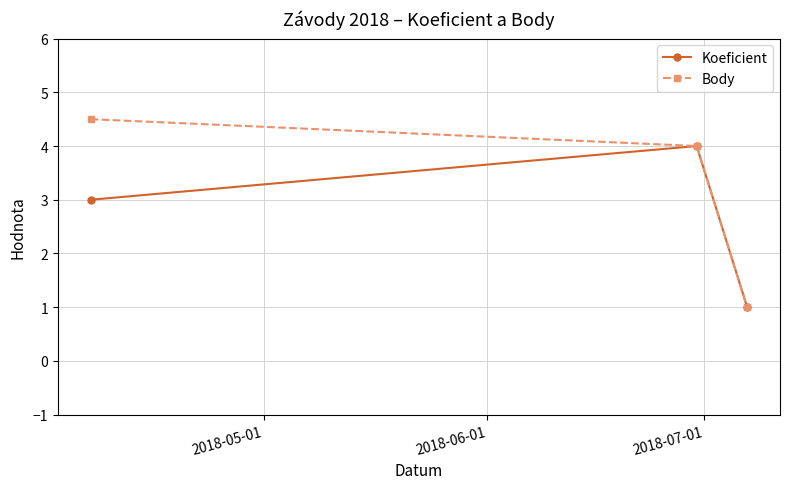

What is the maximum value for Koeficient?

4.0